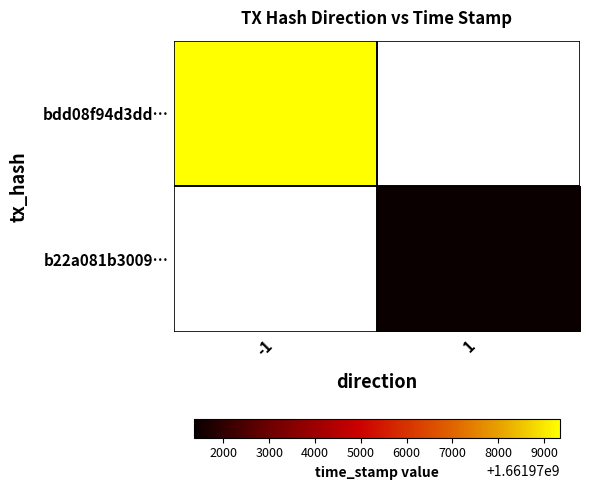

At which label does bdd08f94d3dd… reach its minimum?

-1